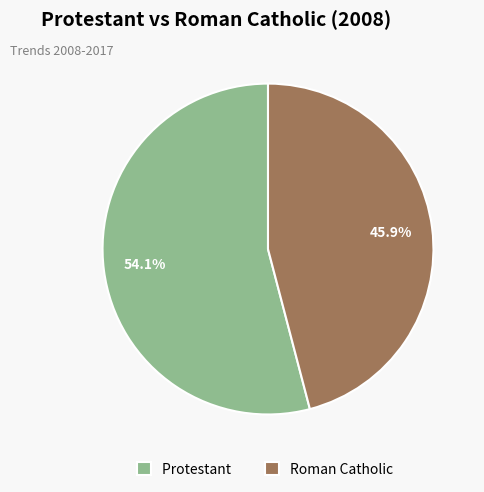

How much of the chart is everything except Protestant?

45.9%